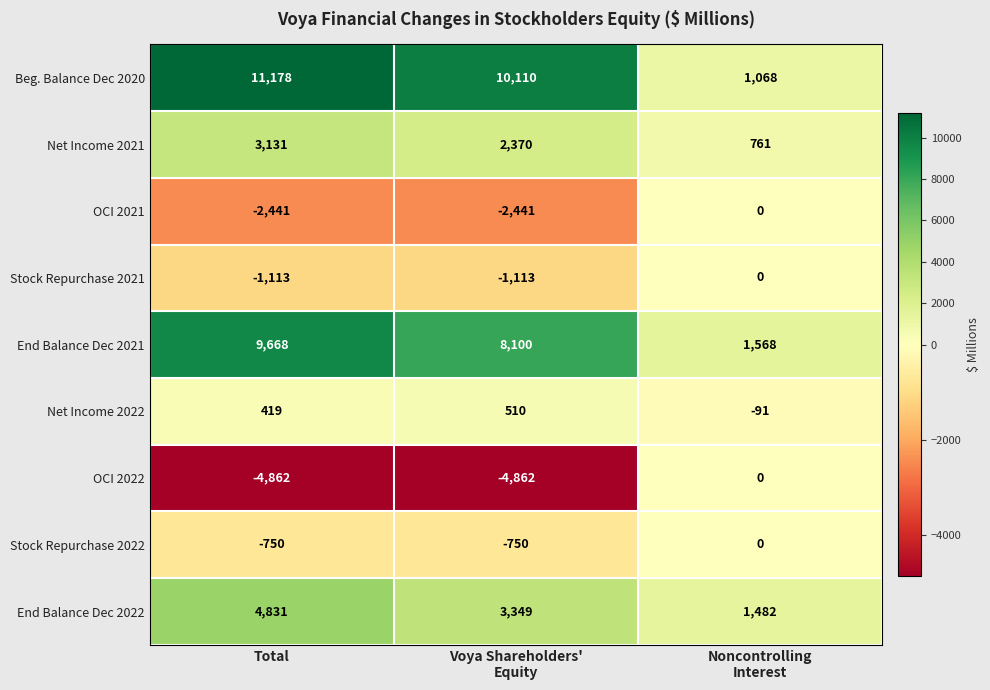

Reading left to right, list all the values displayed in this chart.

Beg. Balance Dec 2020: 11178	10110	1068
Net Income 2021: 3131	2370	761
OCI 2021: -2441	-2441	0
Stock Repurchase 2021: -1113	-1113	0
End Balance Dec 2021: 9668	8100	1568
Net Income 2022: 419	510	-91
OCI 2022: -4862	-4862	0
Stock Repurchase 2022: -750	-750	0
End Balance Dec 2022: 4831	3349	1482